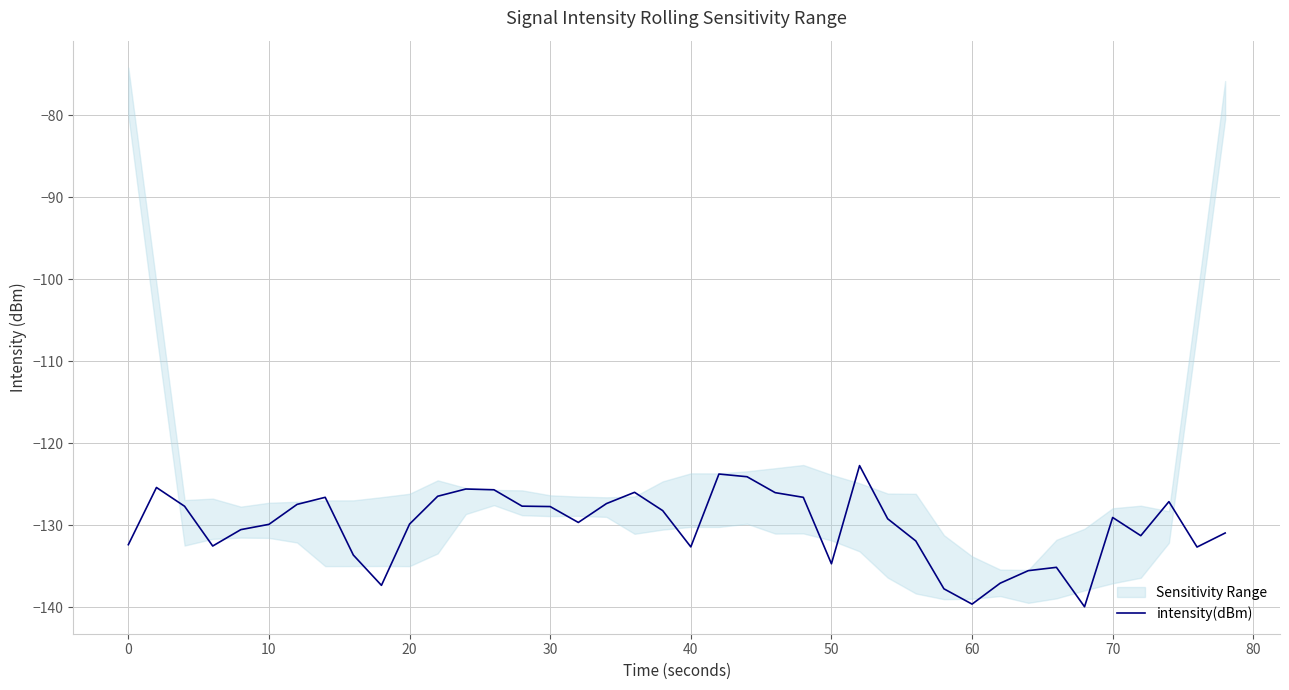

True or false: intensity(dBm) has a value of -127.7 at 30.

True